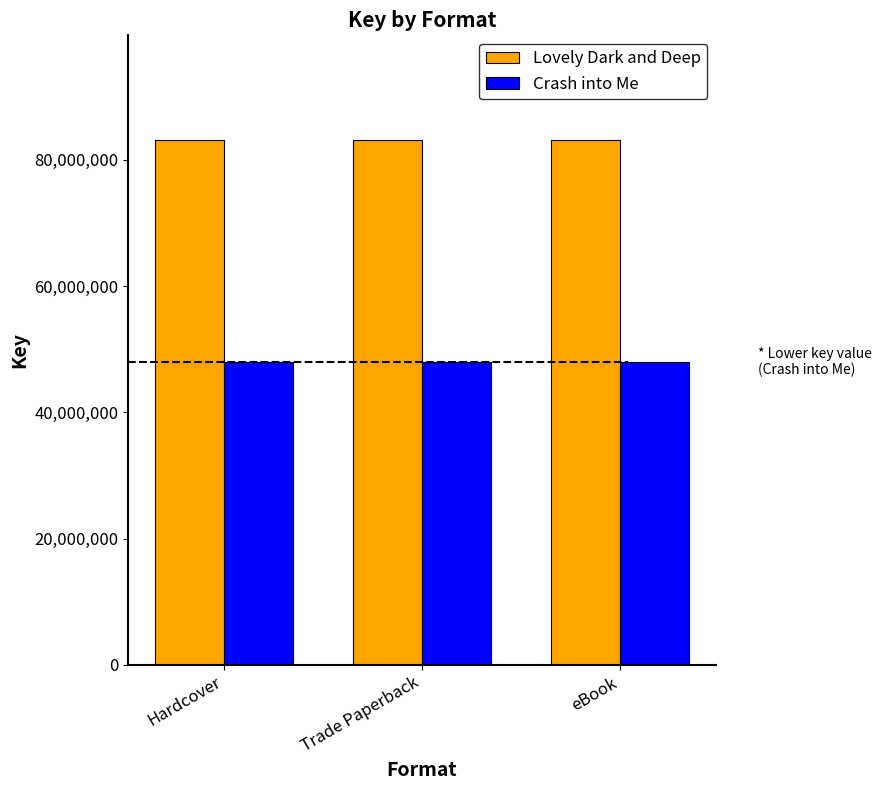

Which series has the largest total across all categories?

Lovely Dark and Deep